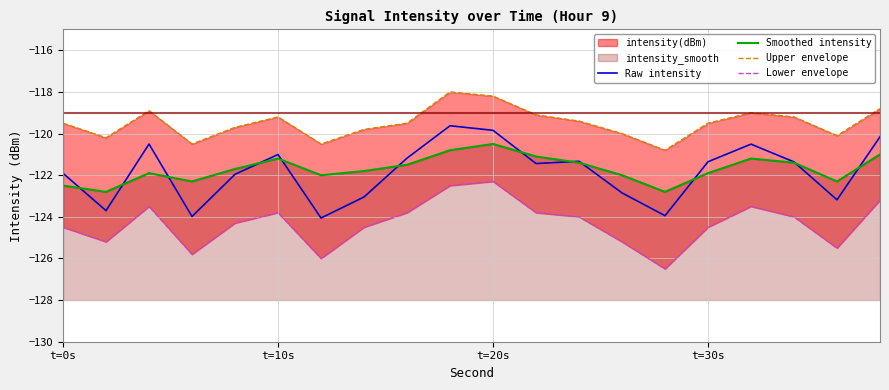

How many data points in Raw intensity are less than -121?

15